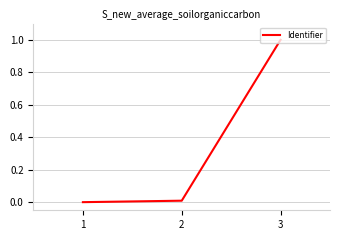

Is it true that the value at 1 is 0.0?

True